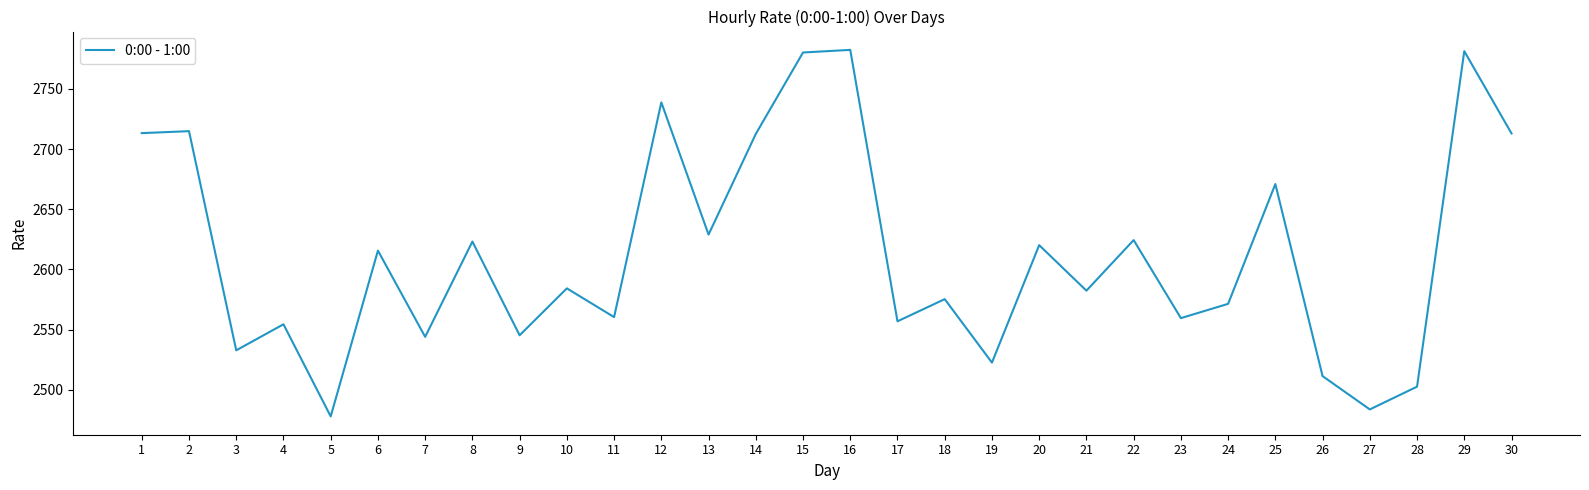

What is the minimum value shown in the chart?

2478.0